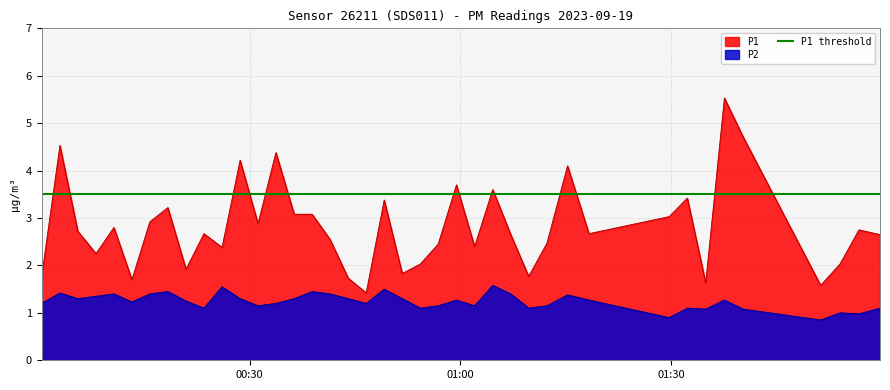

True or false: P1 and P2 intersect in this chart.

False